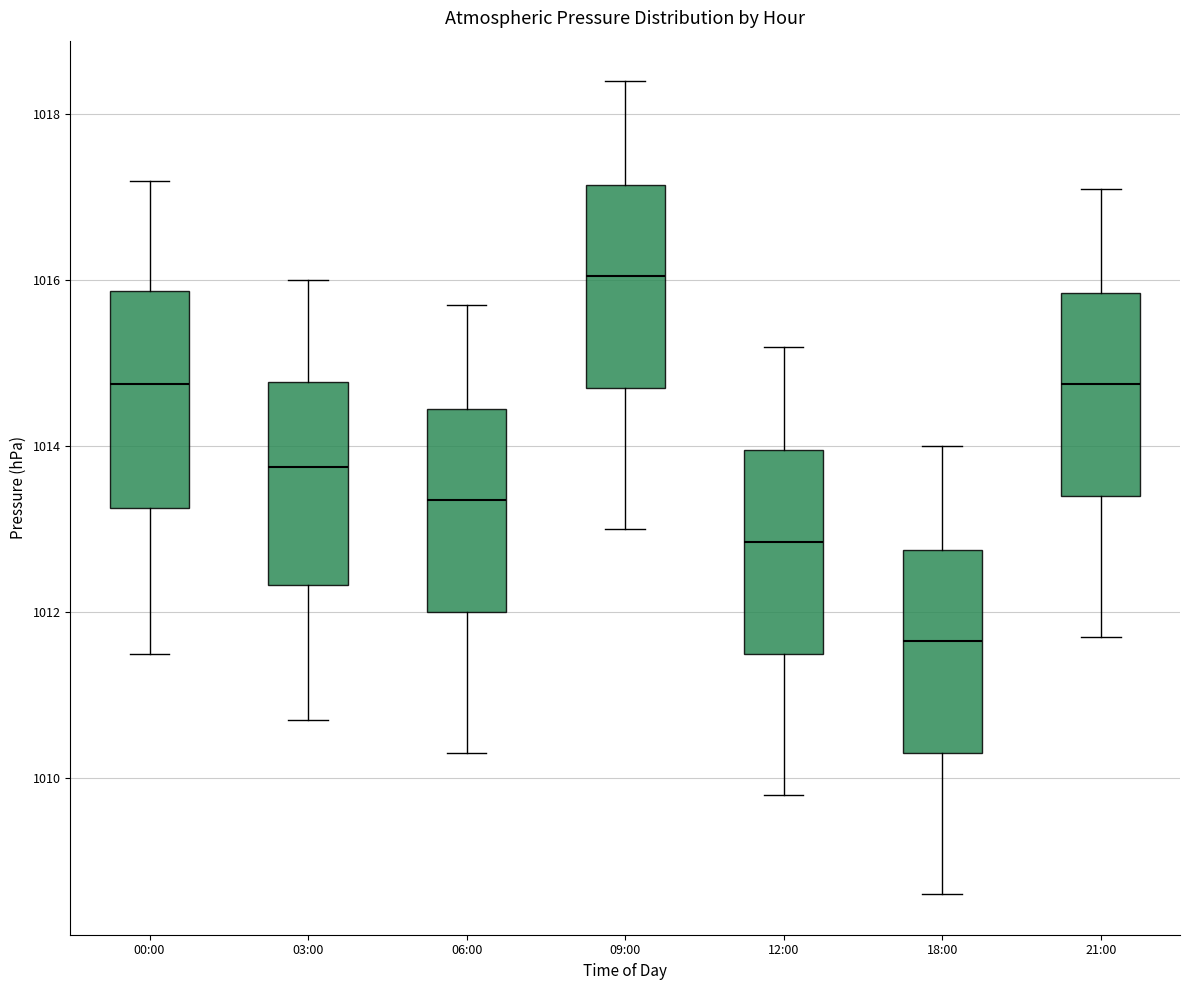

Reading left to right, read every box against the y-axis: the position of its median line, the range the box covers, and the ends of its whiskers. The values are not printed on the chart, so give them approximately, as read against the axis.

00:00: median 1014.8, box 1013.2 to 1015.8, whiskers 1011.6 to 1017.2
03:00: median 1013.8, box 1012.4 to 1014.8, whiskers 1010.8 to 1016.0
06:00: median 1013.4, box 1012.0 to 1014.4, whiskers 1010.4 to 1015.8
09:00: median 1016.0, box 1014.8 to 1017.2, whiskers 1013.0 to 1018.4
12:00: median 1012.8, box 1011.6 to 1014.0, whiskers 1009.8 to 1015.2
18:00: median 1011.6, box 1010.4 to 1012.8, whiskers 1008.6 to 1014.0
21:00: median 1014.8, box 1013.4 to 1015.8, whiskers 1011.8 to 1017.2